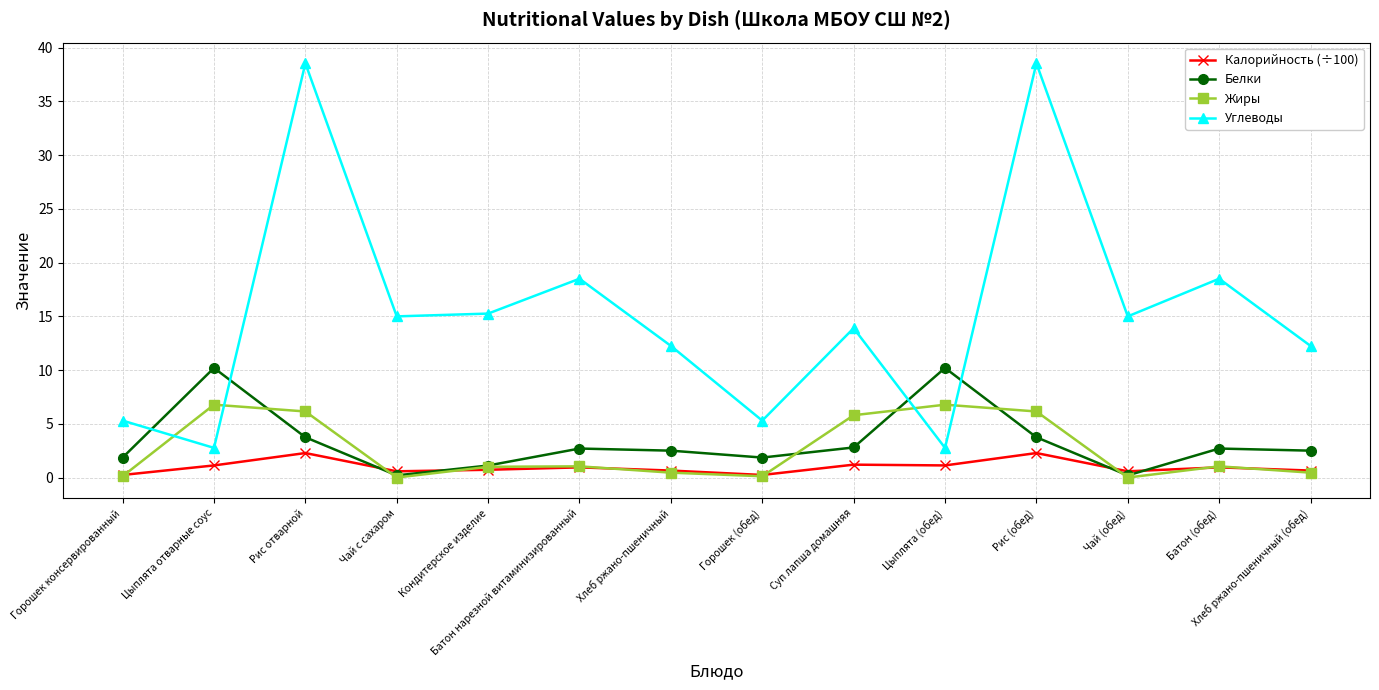

In Углеводы, how many points are lower than both neighbors (excluding endpoints)?

5